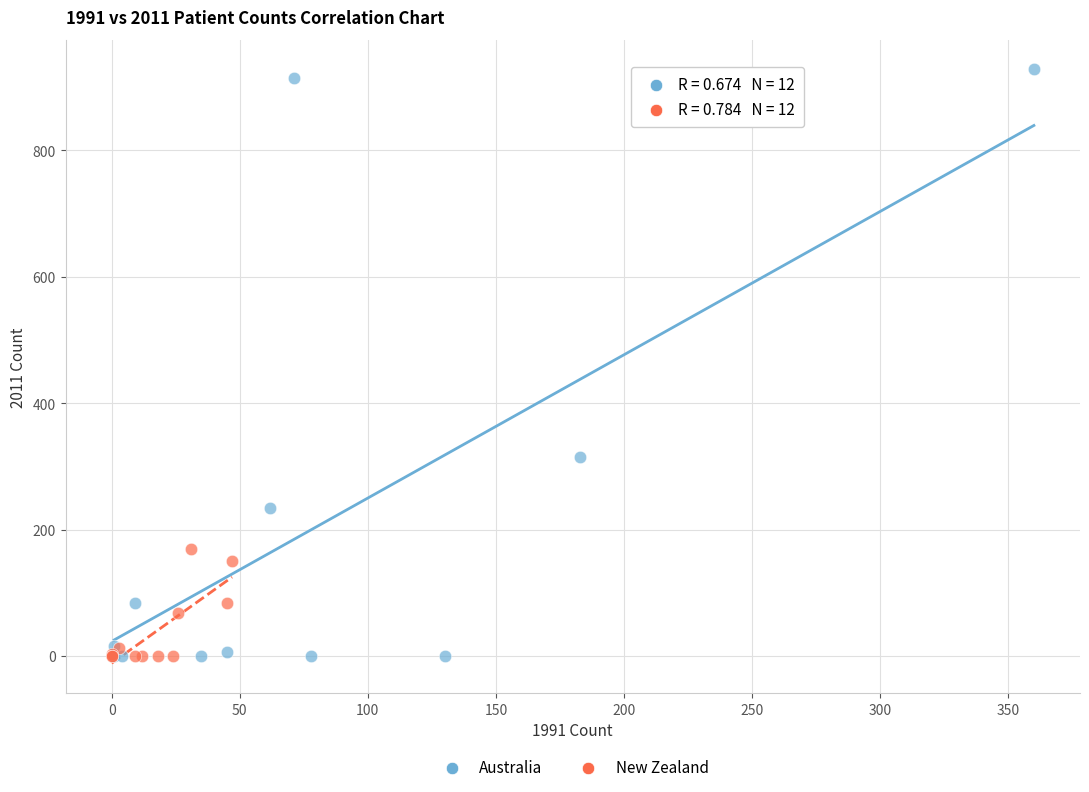

Which series reaches the maximum Y coordinate?

Australia